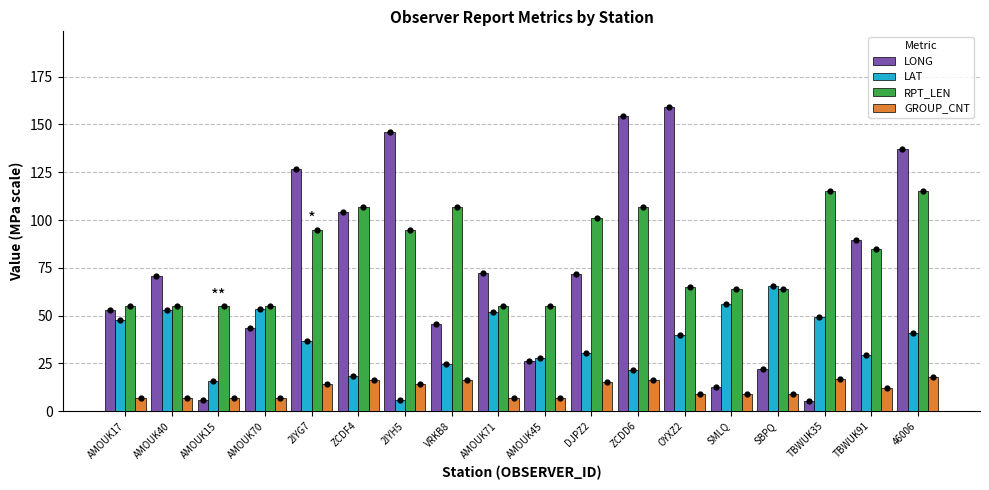

What is the total value across all series at AMOUK40?

186.0